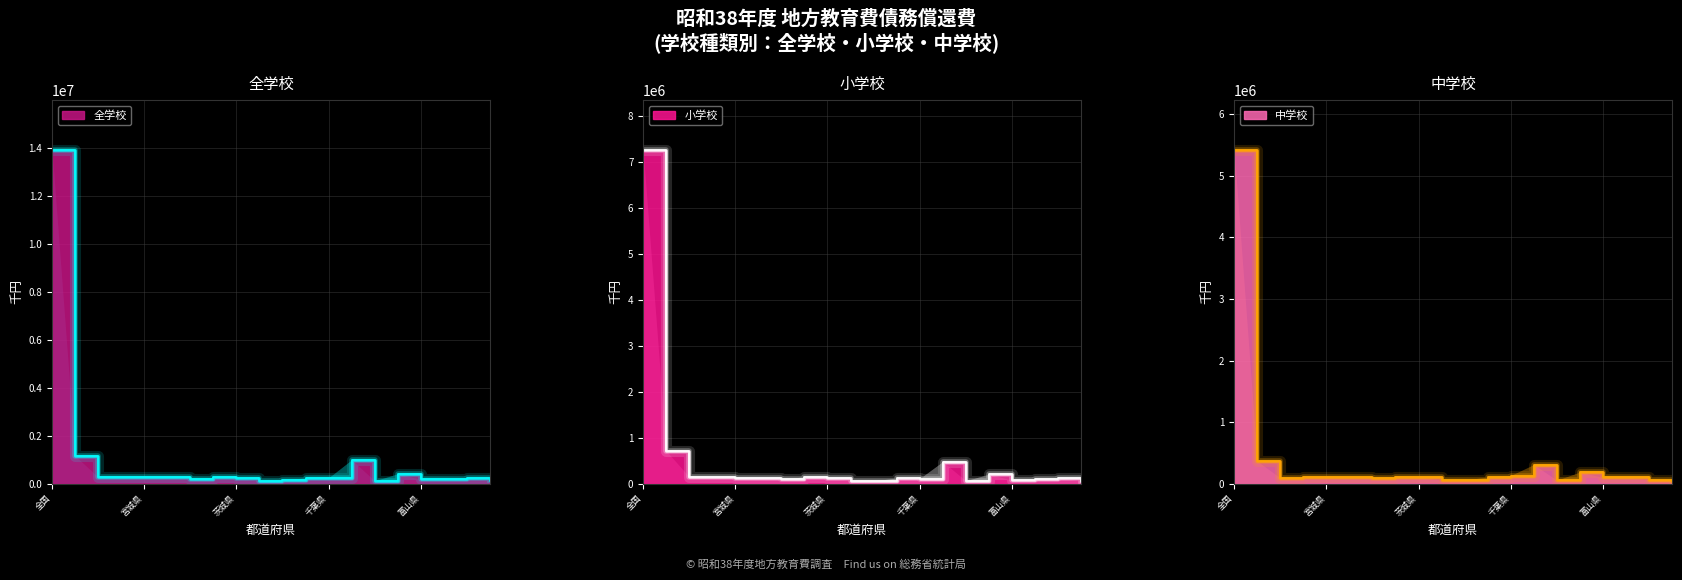

What is the approximate value of 全学校 at 石川県, to the nearest 10?

216110